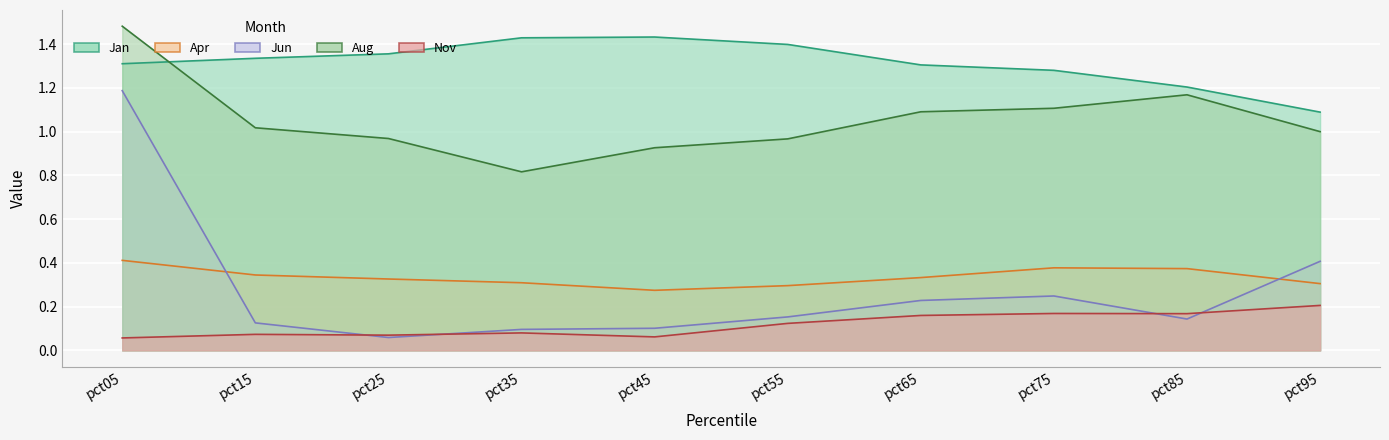

What are all the series names shown in the legend?

Jan, Apr, Jun, Aug, Nov